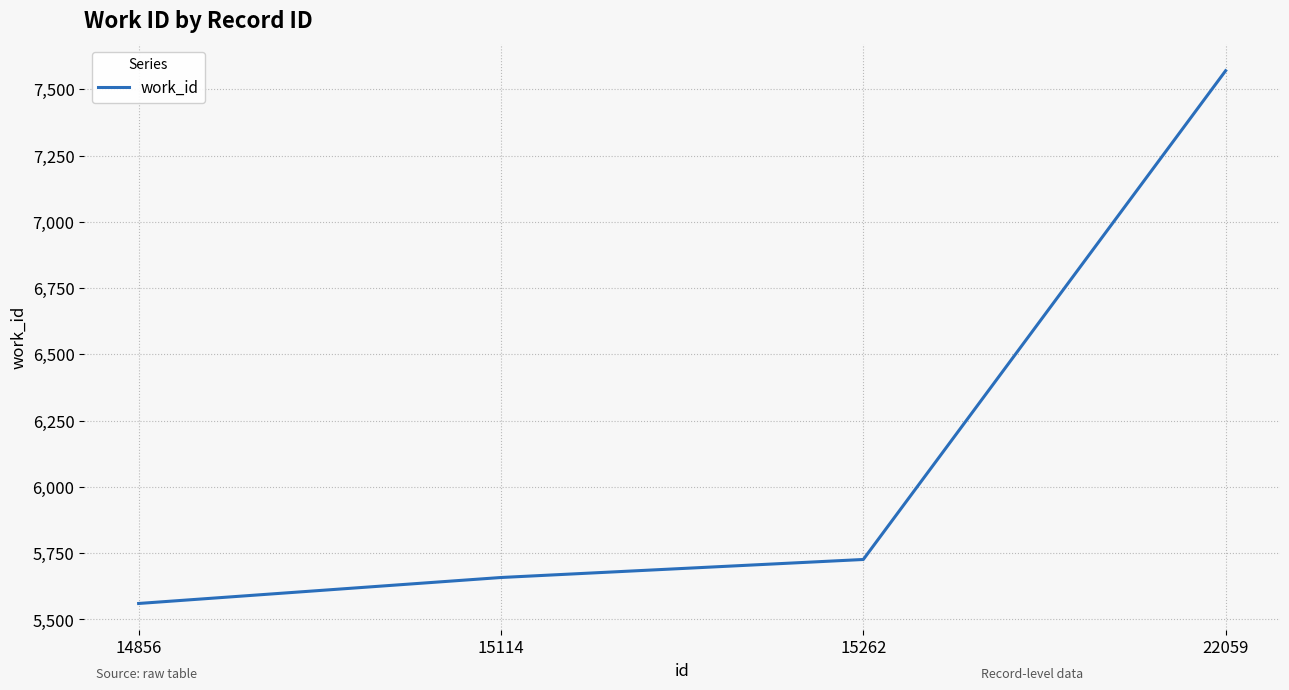

What is the approximate value at 14856, to the nearest 50?

5550